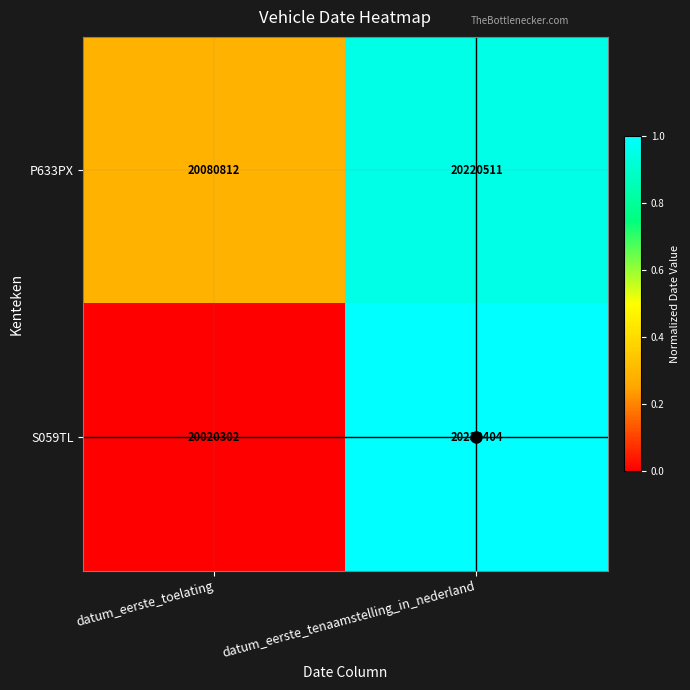

What is the difference between the S059TL values at datum_eerste_toelating and datum_eerste_tenaamstelling_in_nederland?

210102